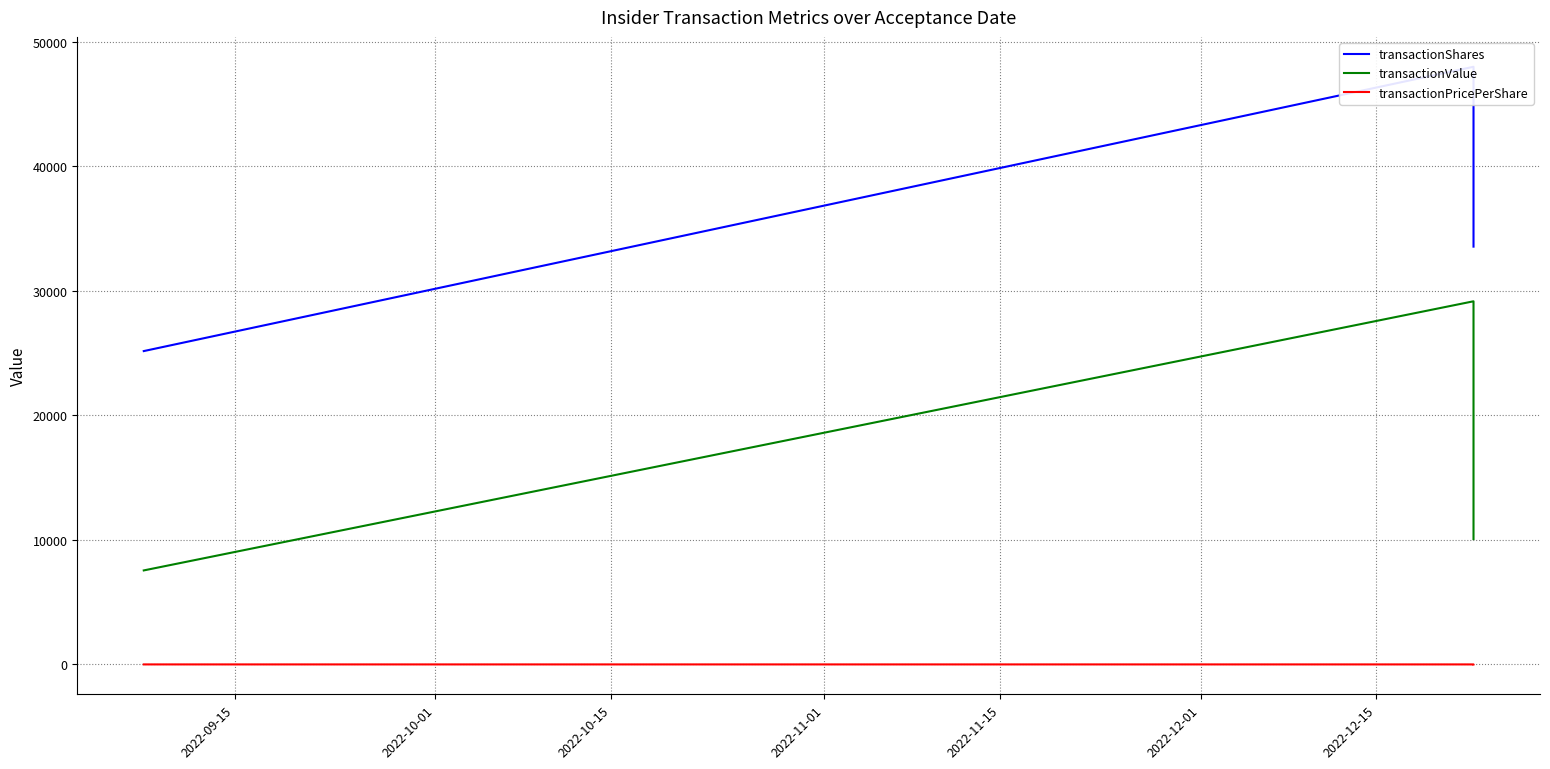

What is the highest value of the transactionValue series?

29165.0